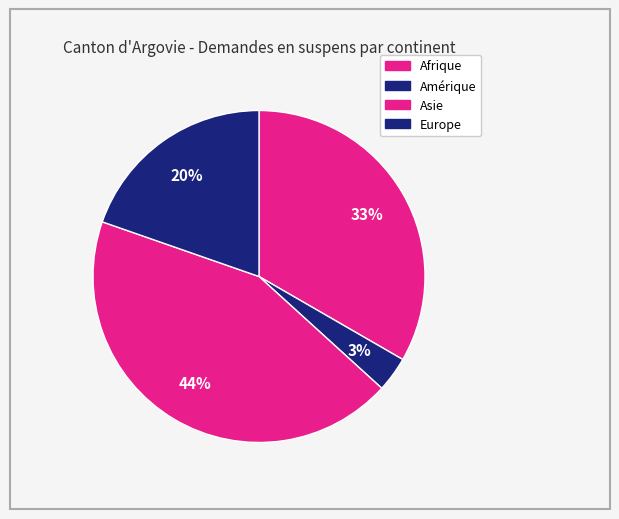

The Europe slice represents 20% of the pie. True or false?

True